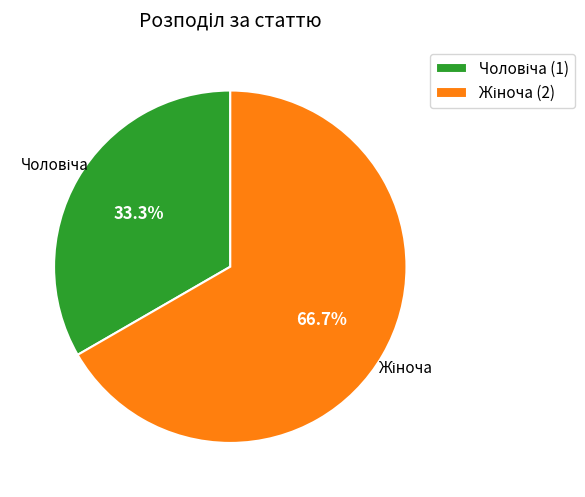

Is there any slice that represents more than half of the pie?

Yes